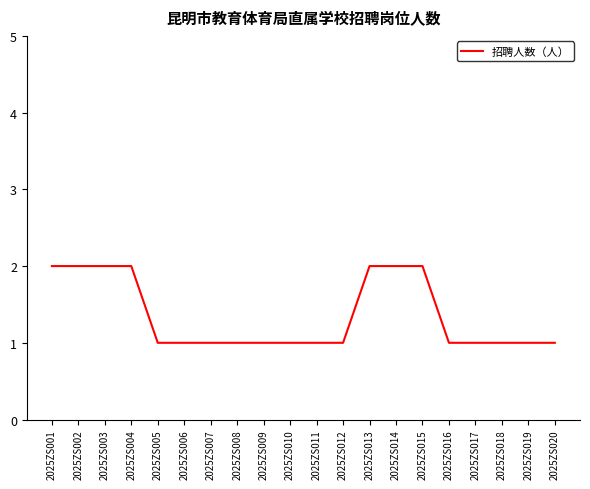

Is it true that the value at 2025ZS006 is 1?

True